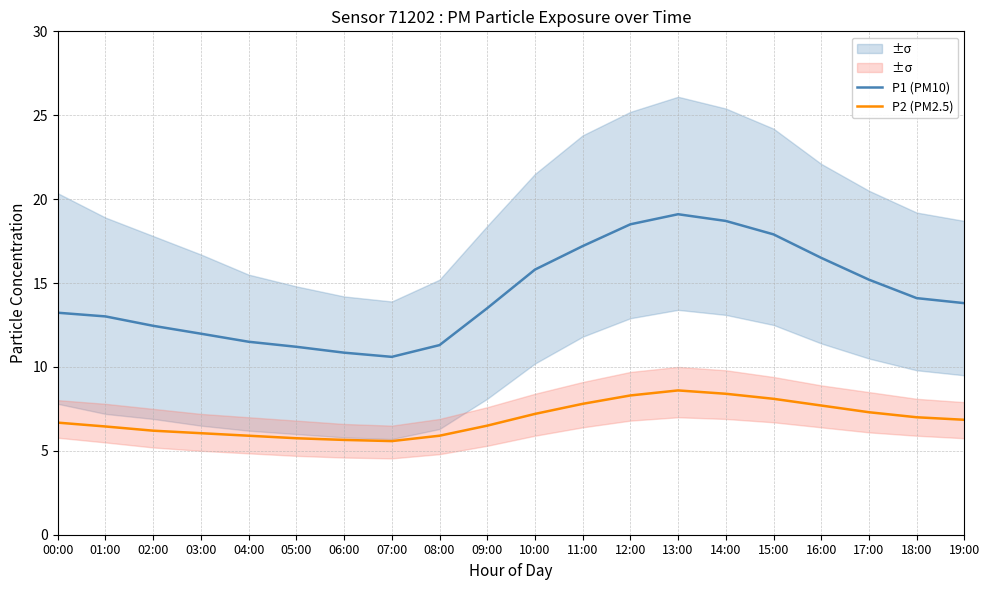

At which category is the sum across all series the highest?

13:00